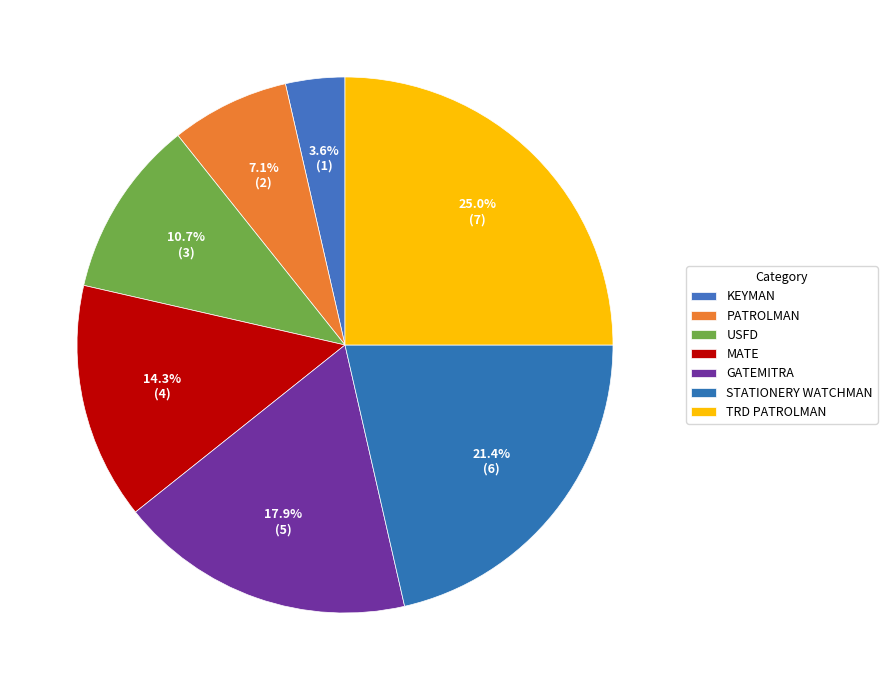

Rank the categories by value from highest to lowest.

TRD PATROLMAN, STATIONERY WATCHMAN, GATEMITRA, MATE, USFD, PATROLMAN, KEYMAN